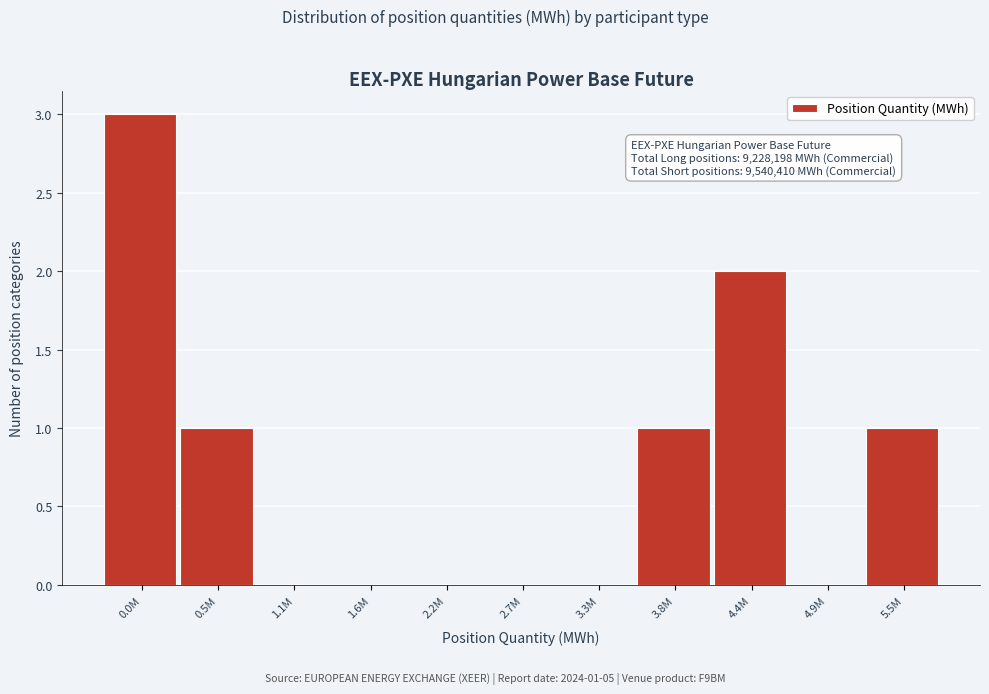

Reading left to right, what are all the values shown in this chart?

0.0M=3	0.5M=1	1.1M=0	1.6M=0	2.2M=0	2.7M=0	3.3M=0	3.8M=1	4.4M=2	4.9M=0	5.5M=1